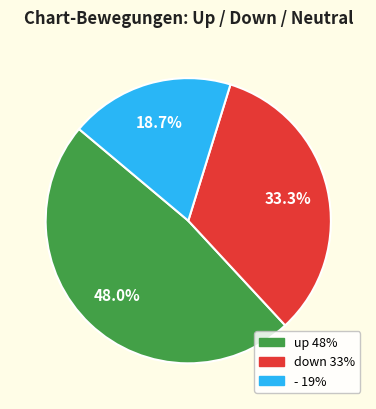

To the nearest percent, what is the average slice percentage?

33%